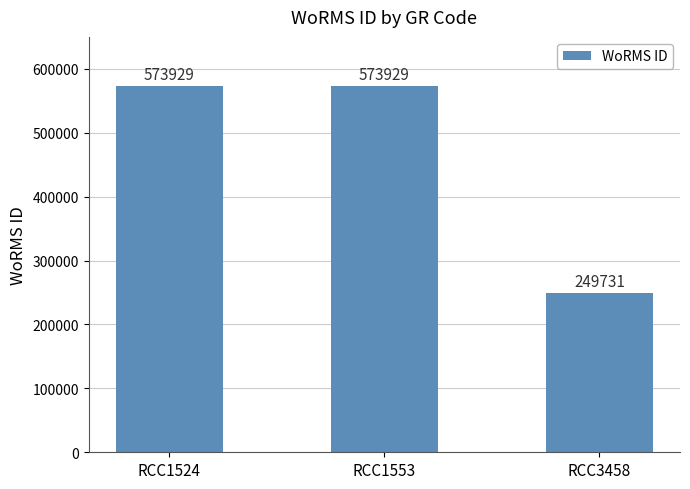

Are the bars horizontal?

No